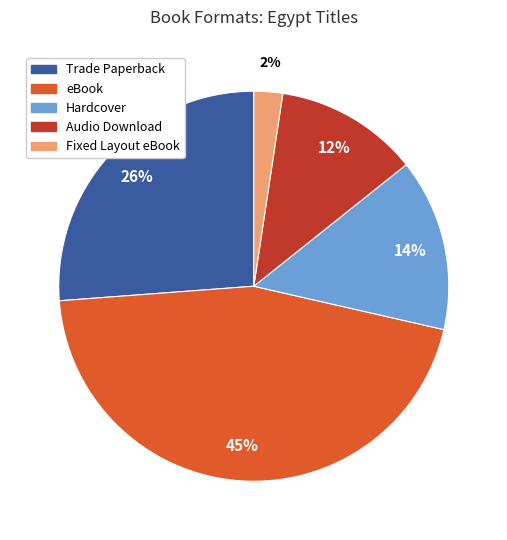

Does eBook represent more than half of the total?

No